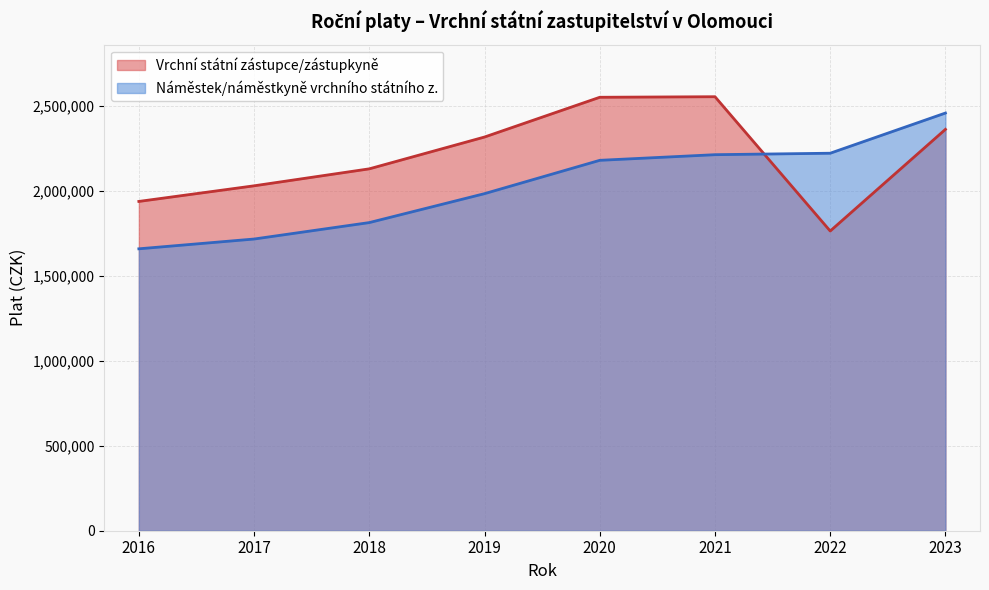

The value of Vrchní státní zástupce/zástupkyně at 2023 is 3493231. True or false?

False